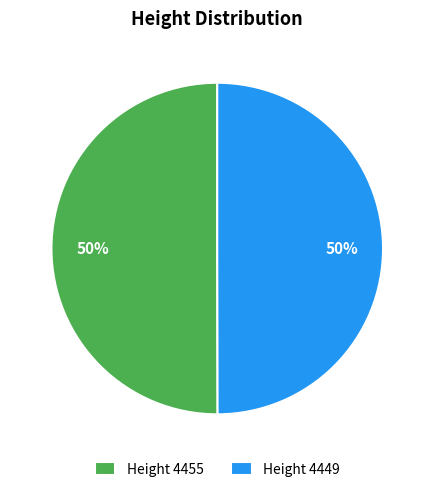

To the nearest percent, what percentage of the pie is Height 4455?

50%